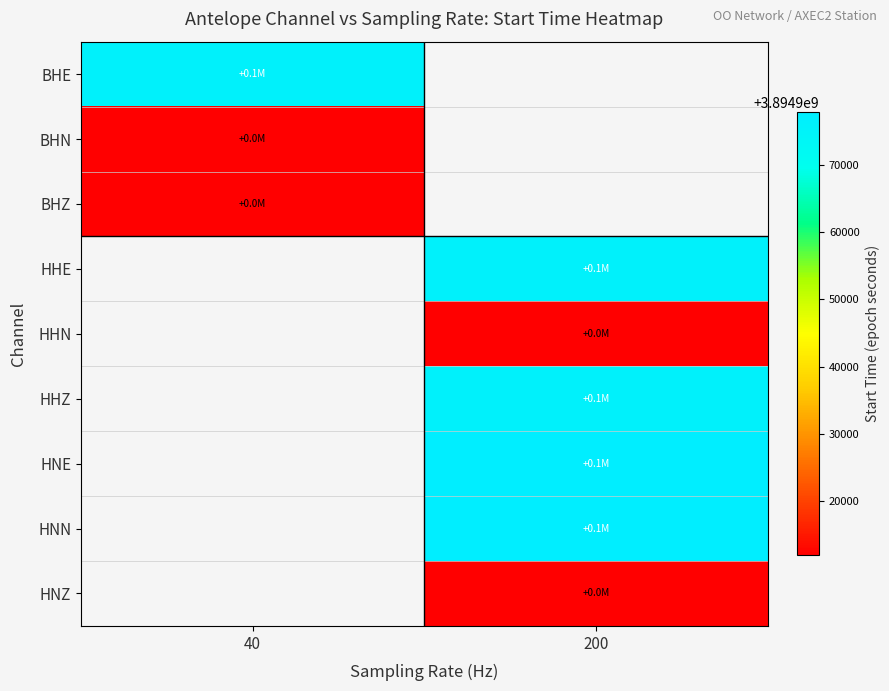

What is the maximum value shown in the chart?

3894977738.6